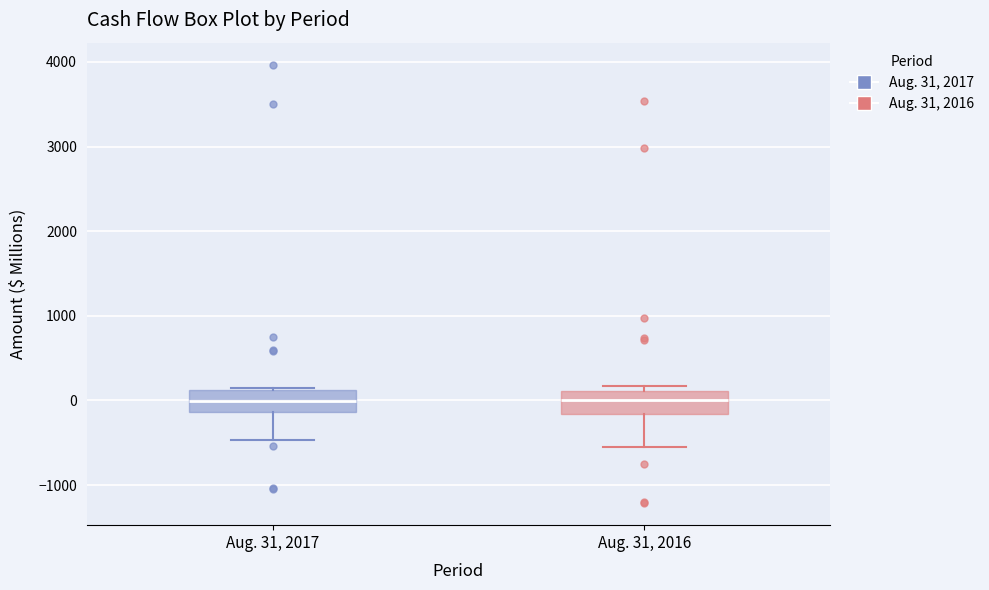

Reading left to right, transcribe this box plot: for each box, give where its median line is, the range the box spans, and where its two whiskers end, as read against the y-axis. The values are not printed on the chart, so give them approximately, as read against the axis.

Aug. 31, 2017: median 0, box -100 to 100, whiskers -500 to 200
Aug. 31, 2016: median 0, box -200 to 100, whiskers -500 to 200